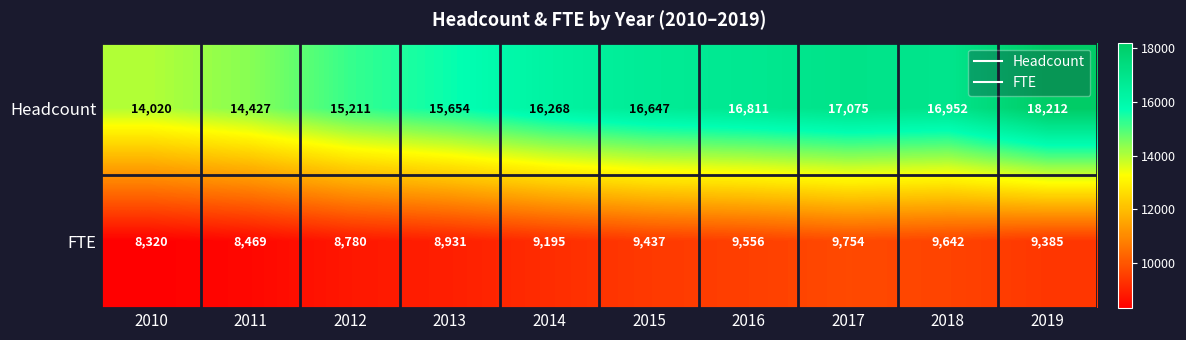

Reading right to left, what are all the values shown in this chart?

Headcount: 2019=18212	2018=16952	2017=17075	2016=16811	2015=16647	2014=16268	2013=15654	2012=15211	2011=14427	2010=14020
FTE: 2019=9385	2018=9642	2017=9754	2016=9556	2015=9437	2014=9195	2013=8931	2012=8780	2011=8469	2010=8320